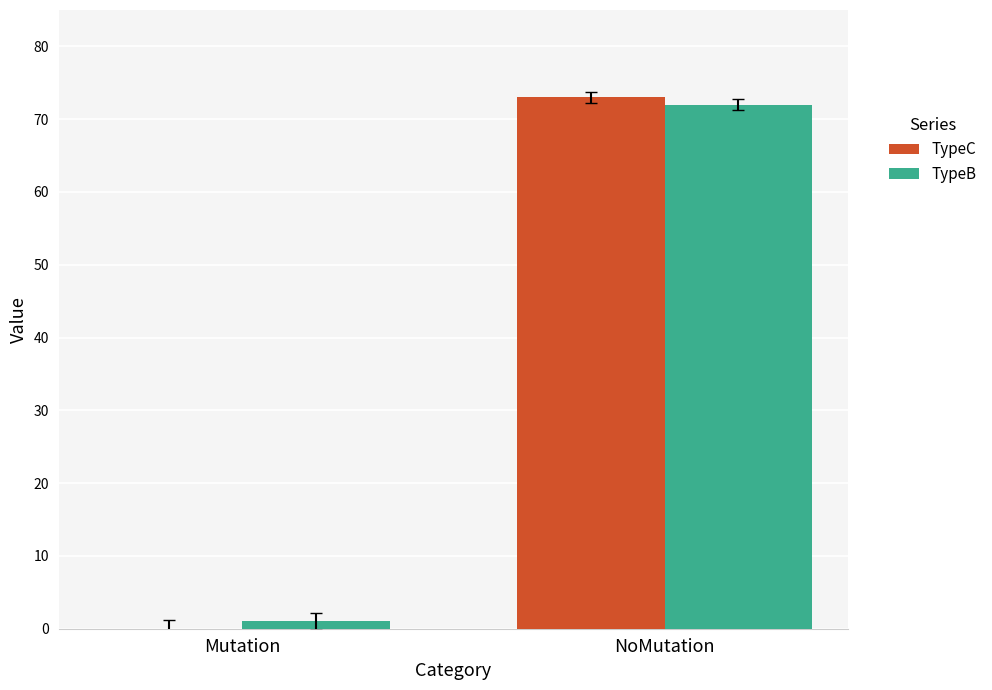

What is the total value across all series at Mutation?

1